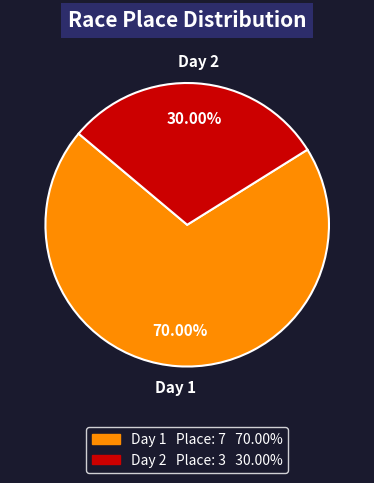

Count the number of slices in the pie.

2